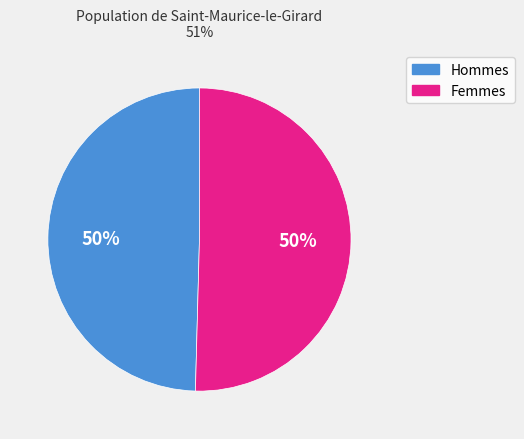

To the nearest percent, what is the average slice percentage?

50%